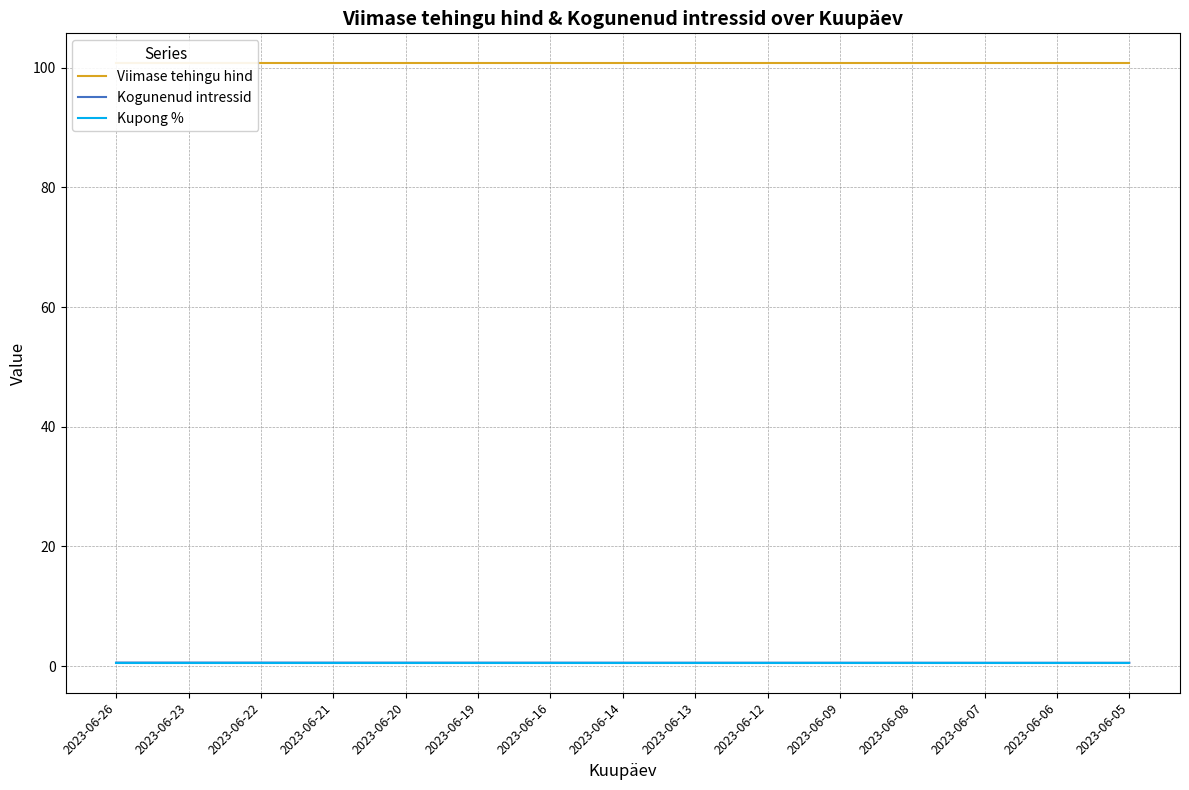

Reading left to right, extract all data points from this chart.

Viimase tehingu hind: 2023-06-26=100.7	2023-06-23=100.7	2023-06-22=100.7	2023-06-21=100.7	2023-06-20=100.7	2023-06-19=100.7	2023-06-16=100.7	2023-06-14=100.7	2023-06-13=100.7	2023-06-12=100.7	2023-06-09=100.7	2023-06-08=100.7	2023-06-07=100.7	2023-06-06=100.7	2023-06-05=100.7
Kogunenud intressid: 2023-06-26=0.6	2023-06-23=0.6	2023-06-22=0.6	2023-06-21=0.6	2023-06-20=0.6	2023-06-19=0.6	2023-06-16=0.6	2023-06-14=0.6	2023-06-13=0.6	2023-06-12=0.6	2023-06-09=0.6	2023-06-08=0.6	2023-06-07=0.6	2023-06-06=0.6	2023-06-05=0.6
Kupong %: 2023-06-26=0.6	2023-06-23=0.6	2023-06-22=0.6	2023-06-21=0.6	2023-06-20=0.6	2023-06-19=0.6	2023-06-16=0.6	2023-06-14=0.6	2023-06-13=0.6	2023-06-12=0.6	2023-06-09=0.6	2023-06-08=0.6	2023-06-07=0.6	2023-06-06=0.6	2023-06-05=0.6